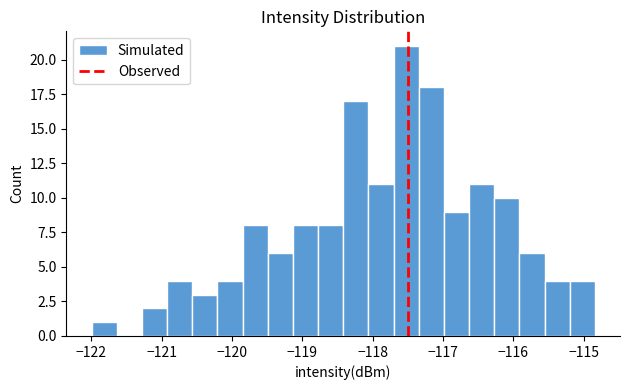

Around what value on the x-axis is the tallest bar? Give the approximate position of its centre, as read against the axis.

-117.5